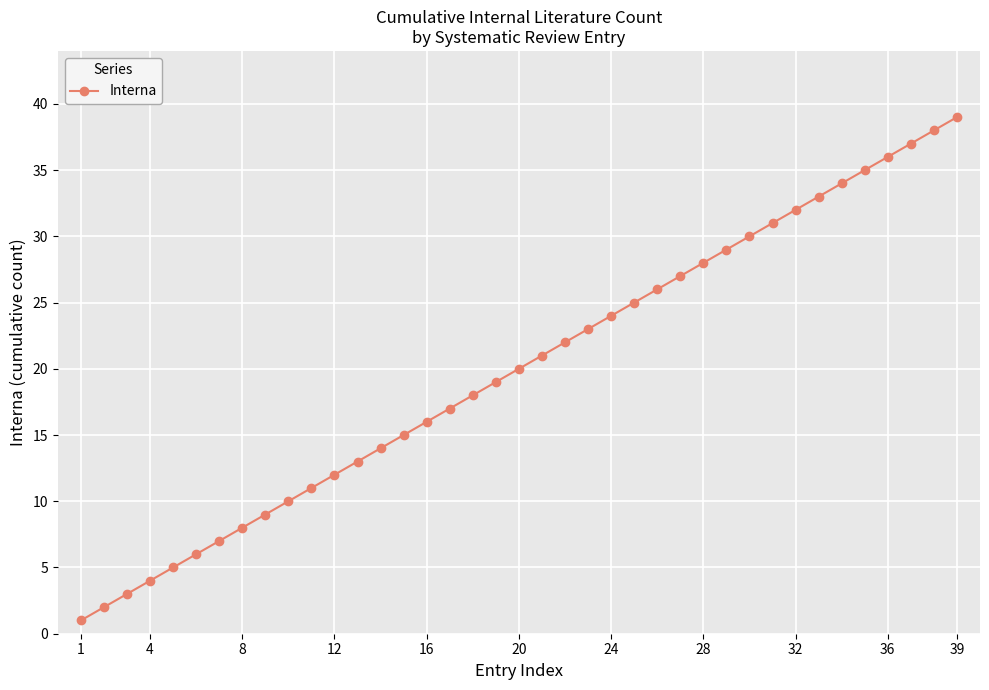

Count the number of data series in this chart.

1